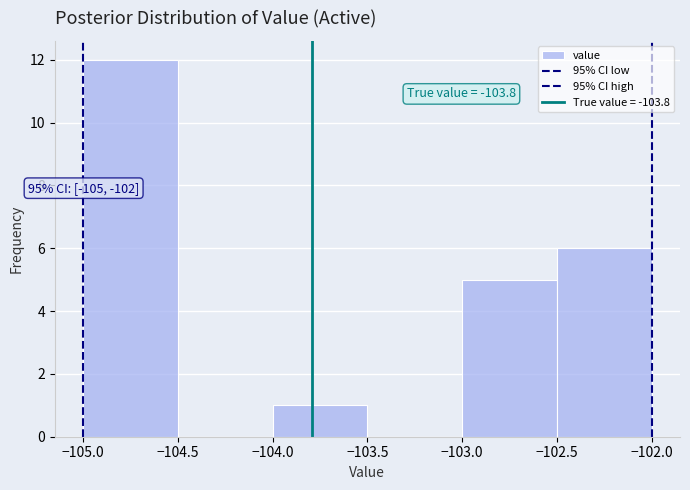

Over which range of the x-axis is the bar tallest?

-105.0 to -104.5